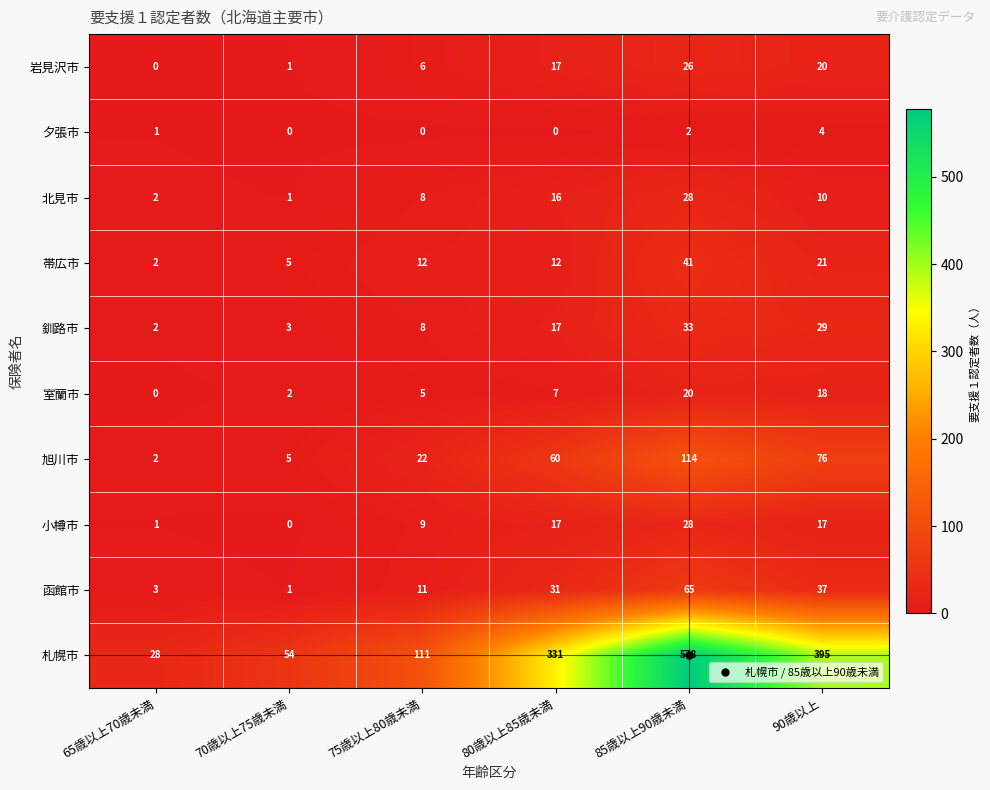

Which series changed the most between 75歳以上80歳未満 and 85歳以上90歳未満?

札幌市